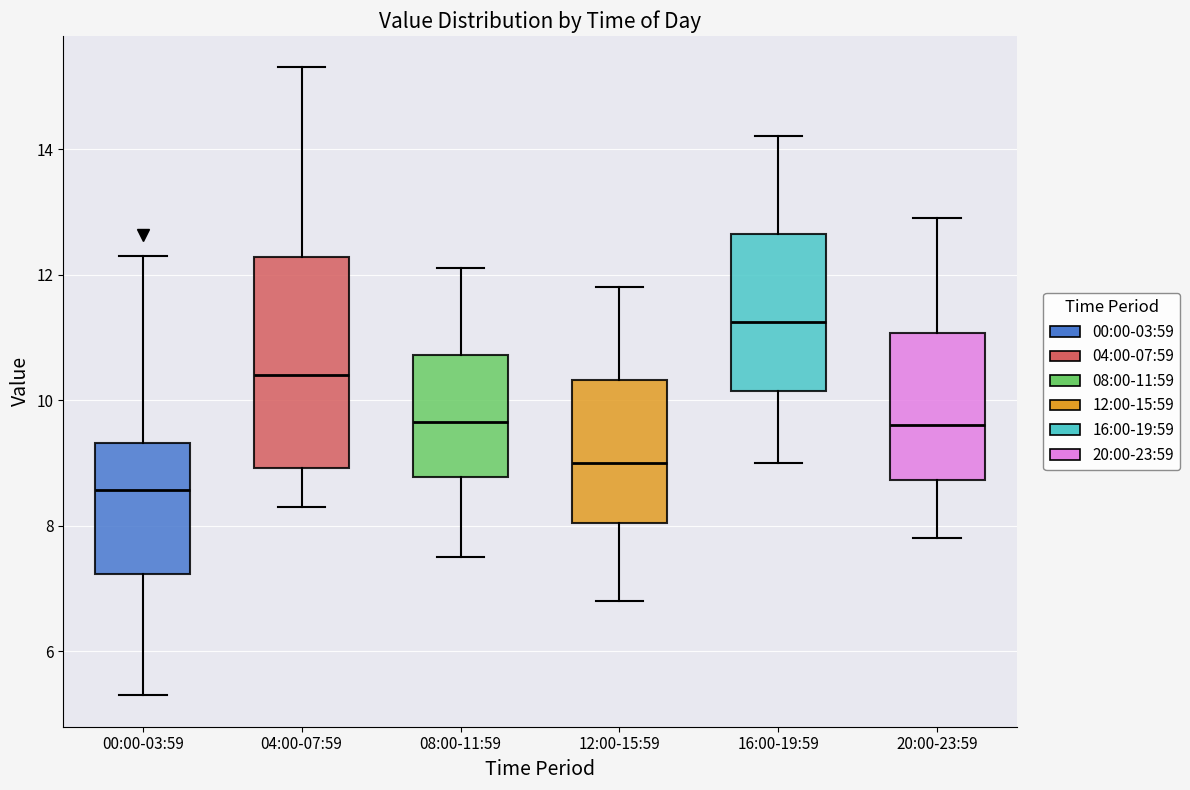

Which box has the lowest median line?

00:00-03:59